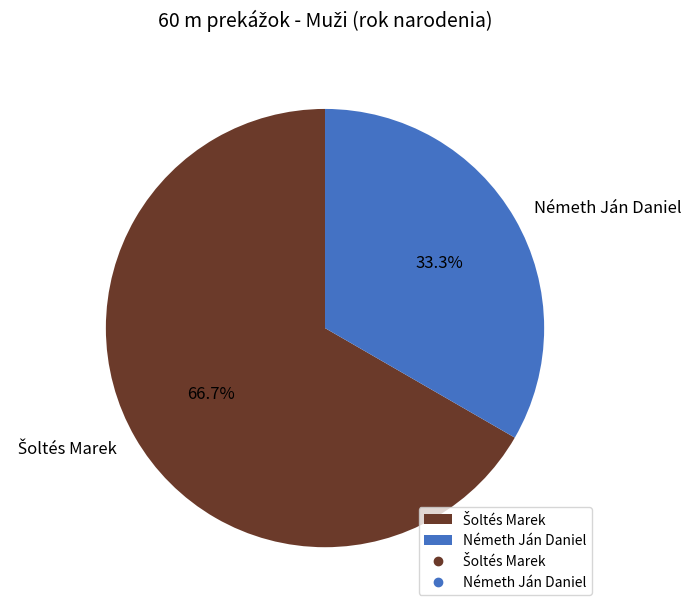

Which slice is the smallest?

Németh Ján Daniel